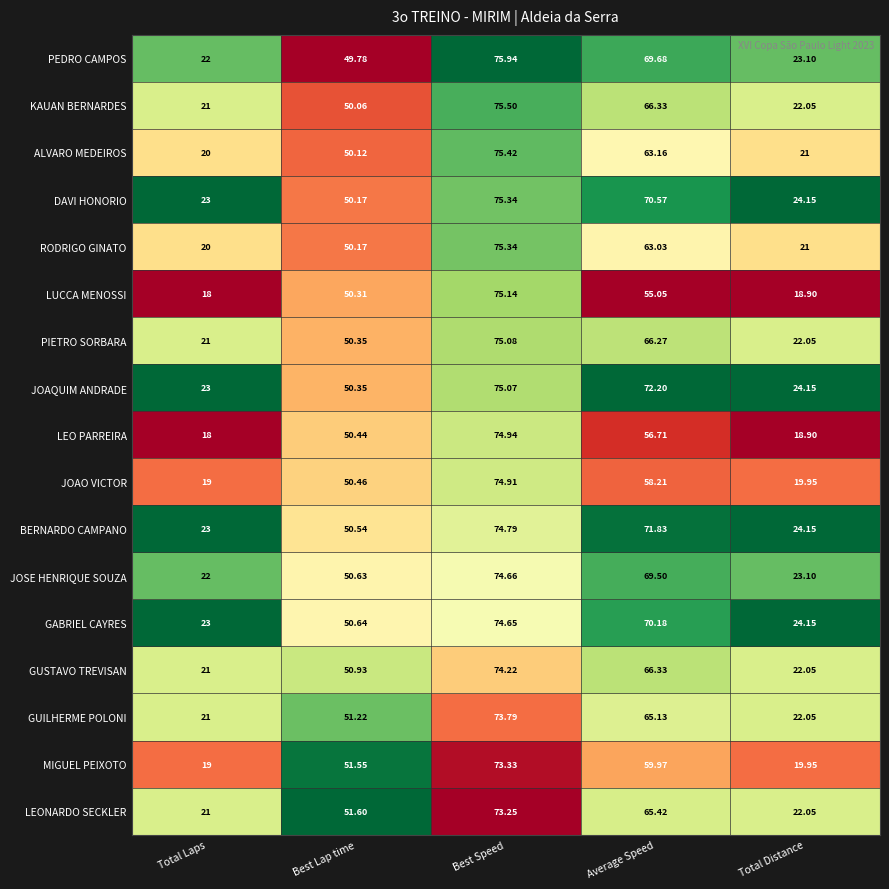

Which series has the largest total across all categories?

JOAQUIM ANDRADE